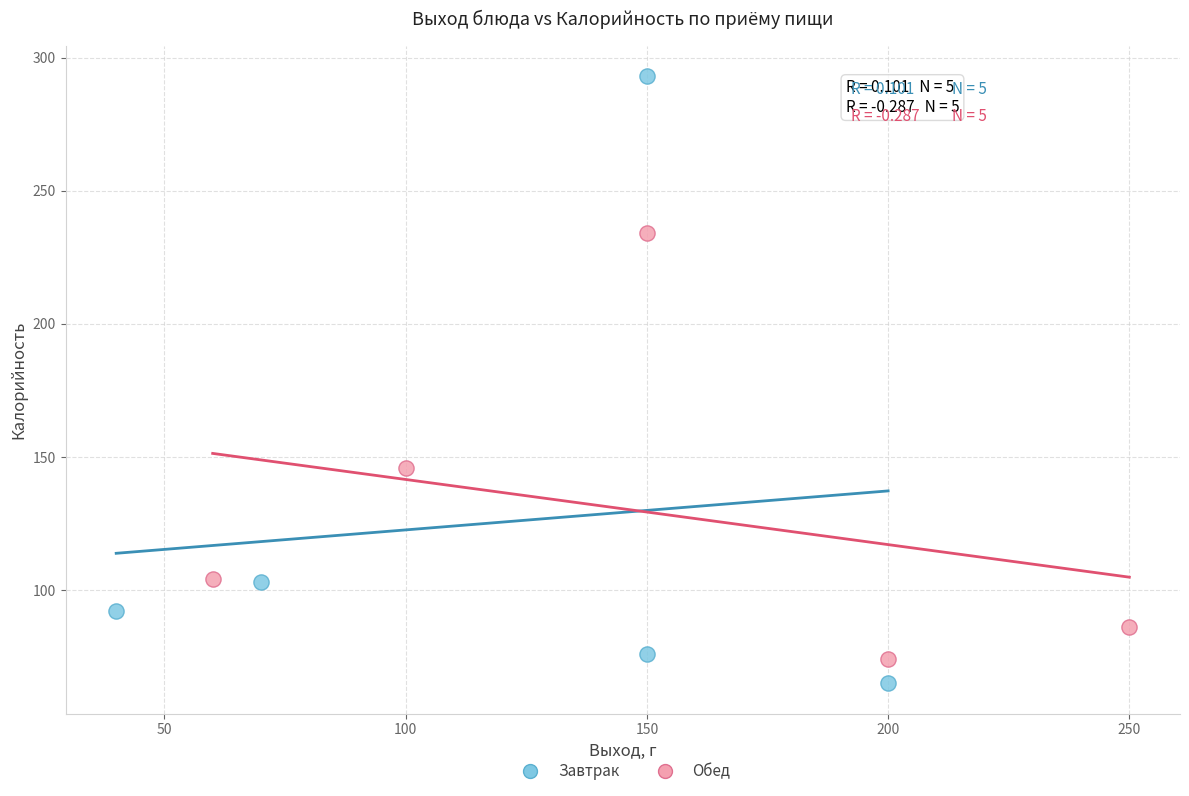

Which series reaches the maximum Y coordinate?

Завтрак